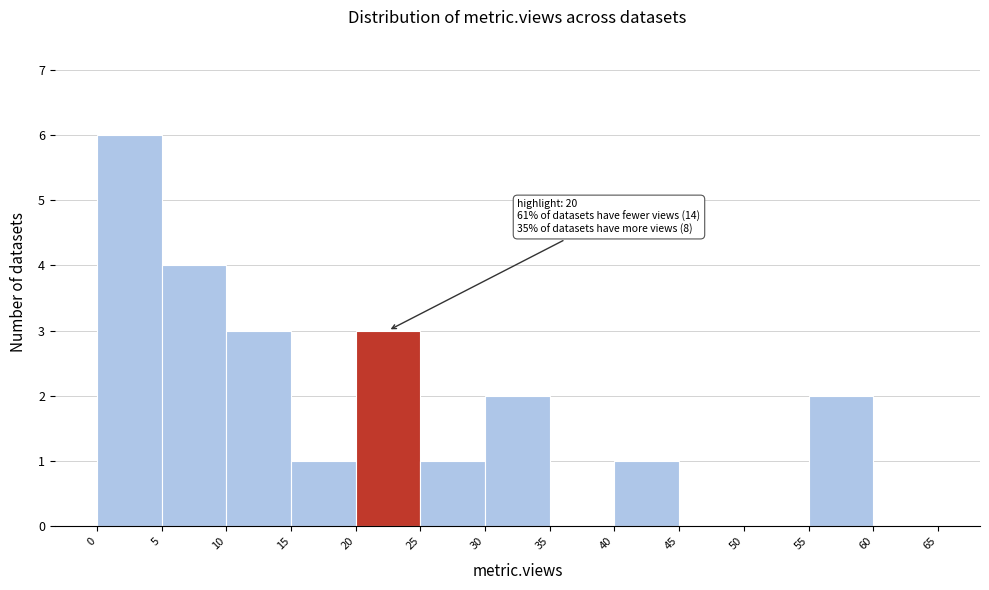

Over which range of the x-axis is the bar tallest?

0 to 5